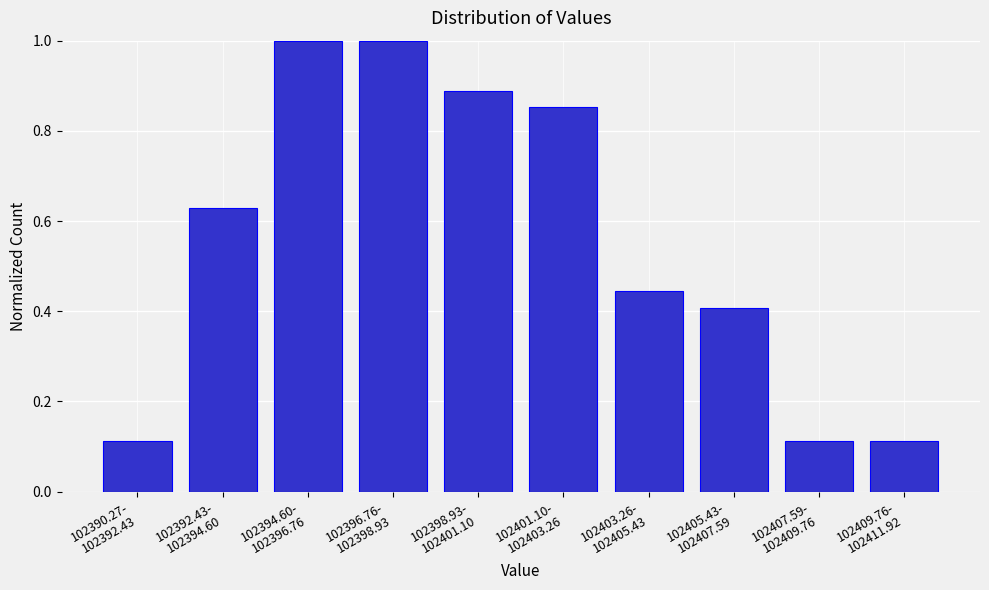

What is the sum of all values?

5.6